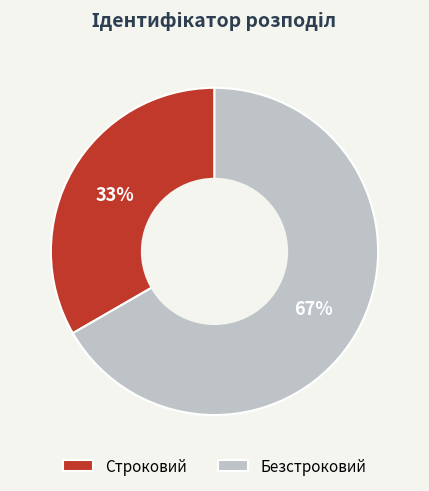

Approximately how many times larger is the value at Строковий compared to Безстроковий?

0.5